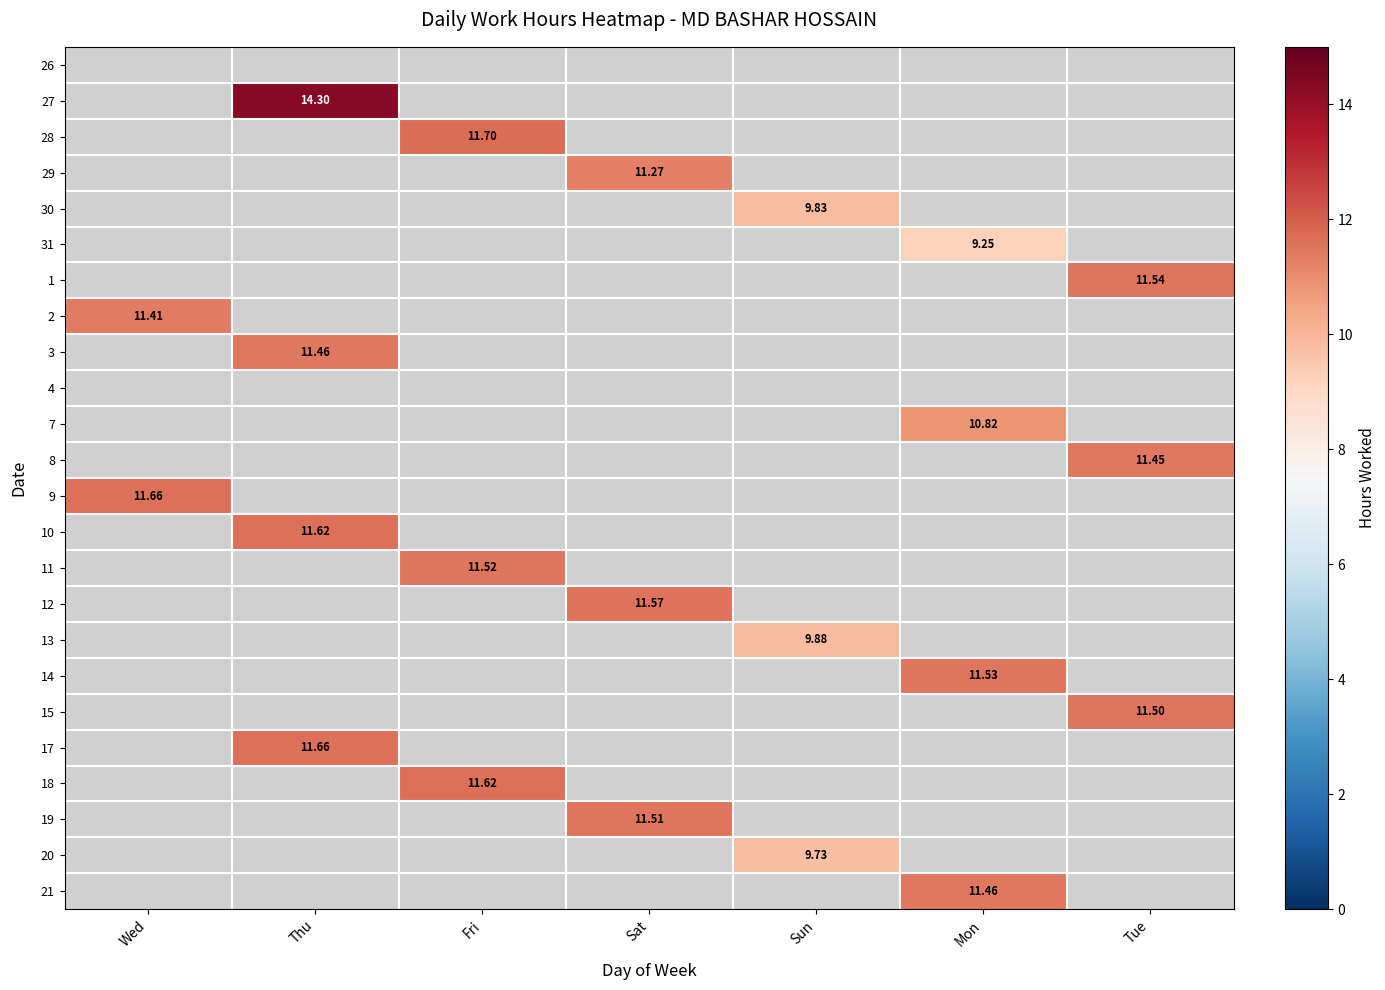

How many distinct data groups are displayed?

24